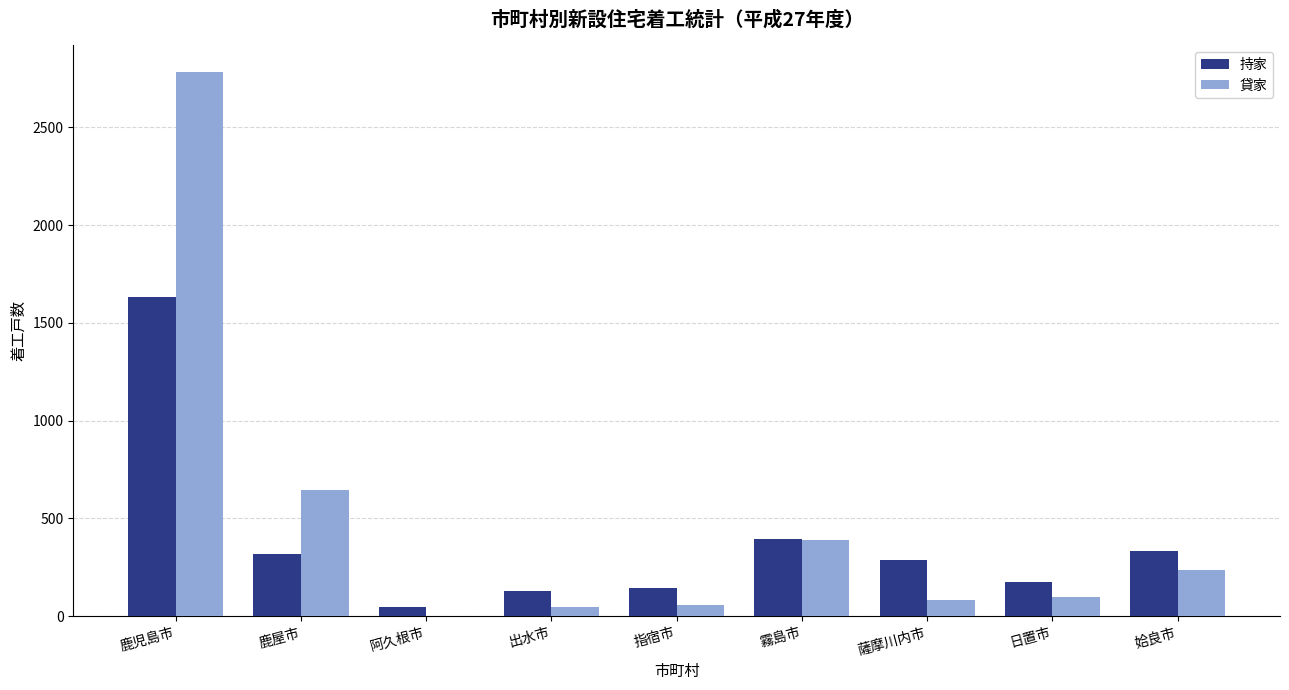

What is the total value across all series at 日置市?

272